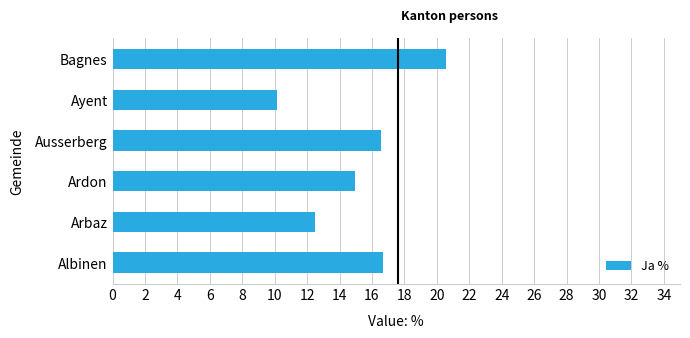

Which label corresponds to the largest value in the chart?

Bagnes